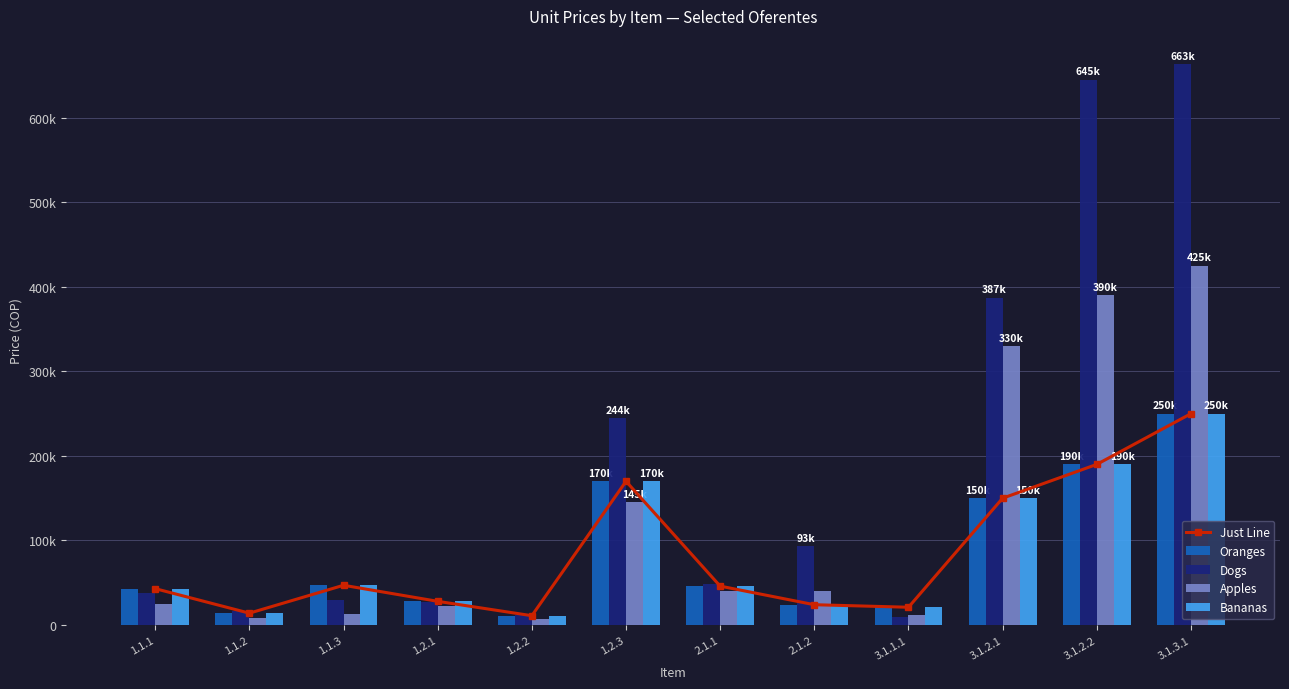

Reading left to right, transcribe all the data shown in this chart.

Just Line: 43000	14000	47000	28000	11000	170000	46000	24000	21000	150000	190000	250000
Oranges: 43000	14000	47000	28000	11000	170000	46000	24000	21000	150000	190000	250000
Dogs: 37997	16184	29409	26886	11335	244714	48948	93321	8872	387044	645283	663731
Apples: 25000	8000	12500	22000	7000	145000	40000	40000	12000	330000	390000	425000
Bananas: 43000	14000	47000	28000	11000	170000	46000	24000	21000	150000	190000	250000